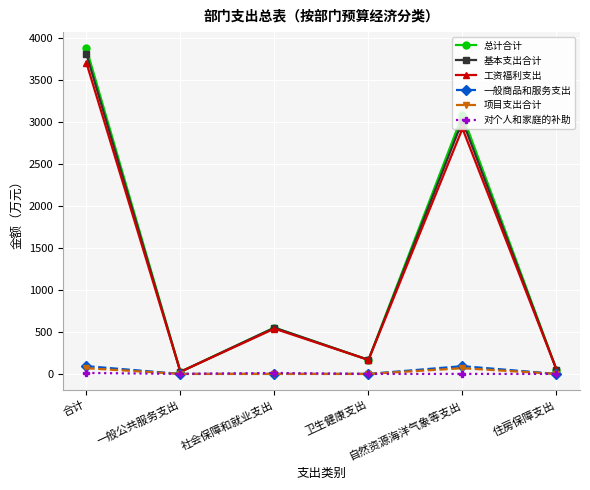

What is the label of the 5th point from the right?

一般公共服务支出